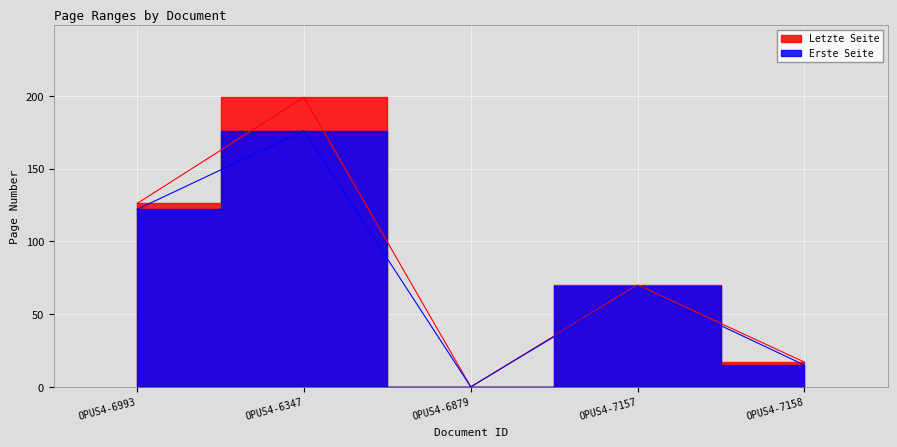

How many values in Letzte Seite are above zero?

4